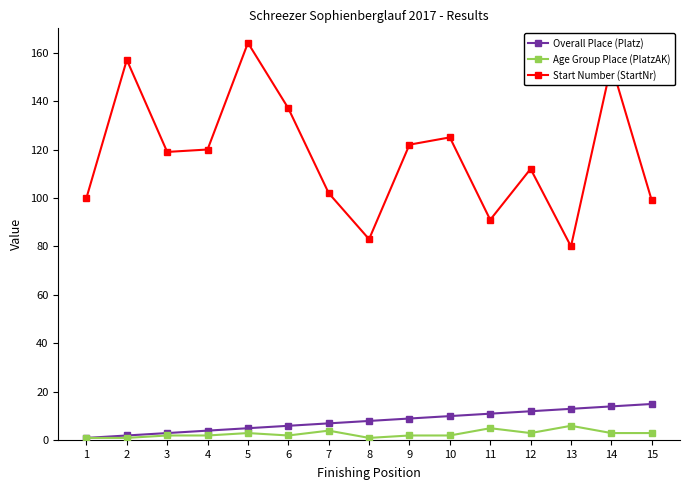

What is the maximum value shown in the chart?

164